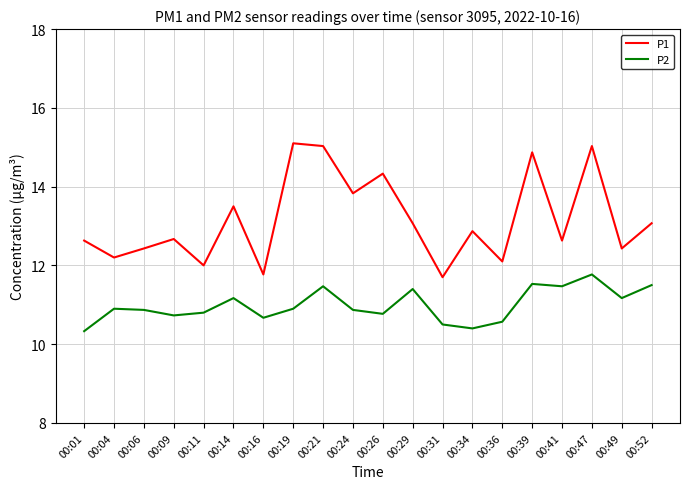

Is the value of P2 at 00:16 greater than the value of P1 at 00:31?

No